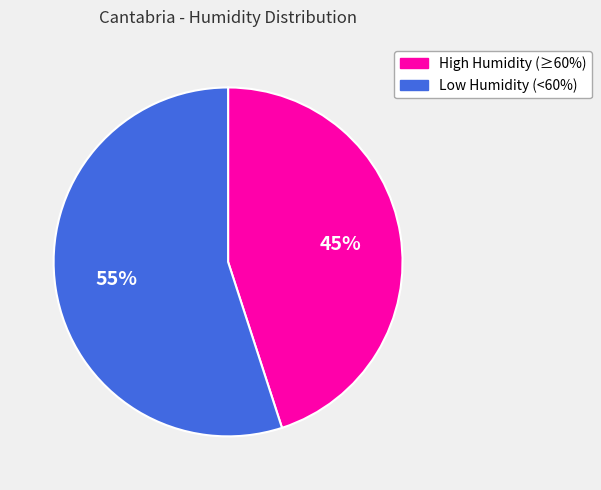

To the nearest percent, what is the average slice percentage?

50%